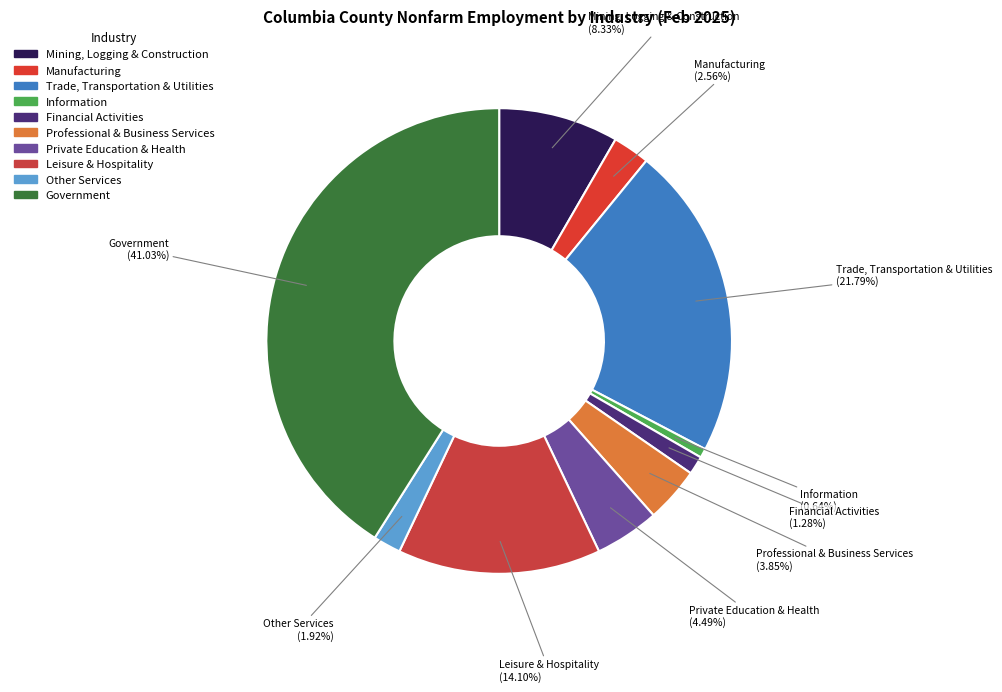

What percentage is the Other Services slice, to the nearest percent?

2%